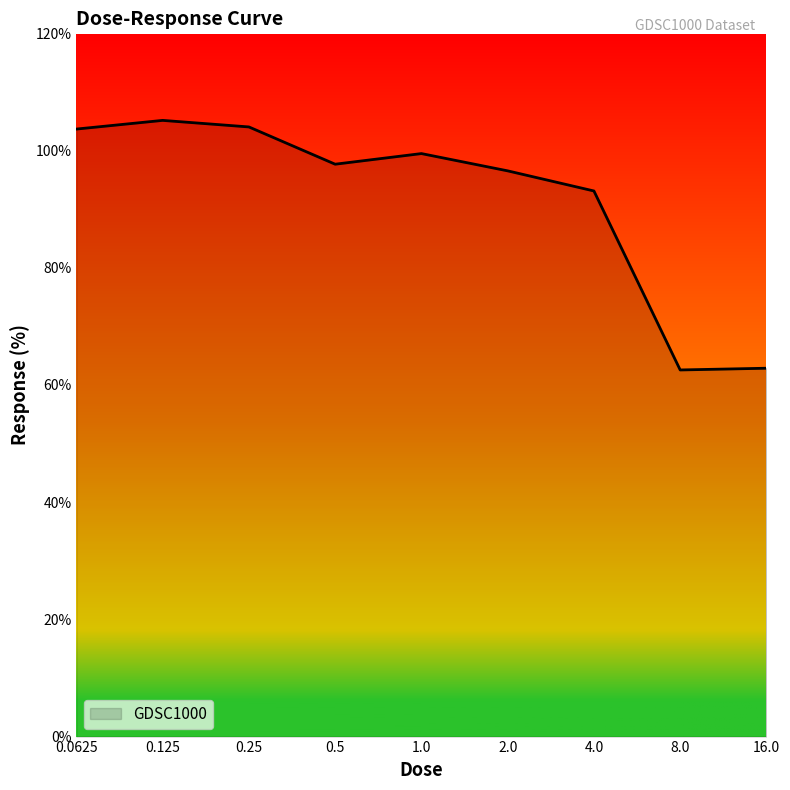

What is the difference between the maximum and minimum values?

42.6